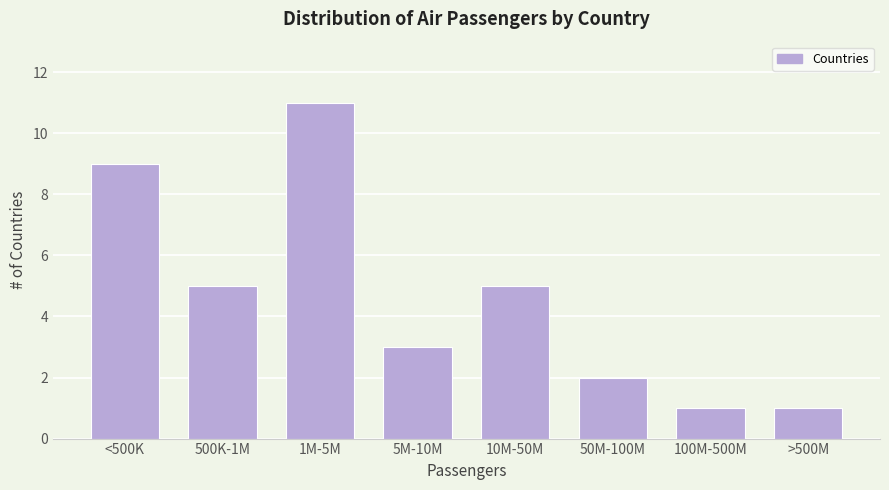

Reading right to left, transcribe all the data shown in this chart.

>500M=1	100M-500M=1	50M-100M=2	10M-50M=5	5M-10M=3	1M-5M=11	500K-1M=5	<500K=9